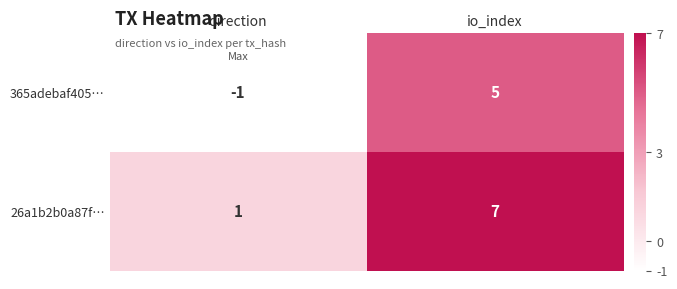

What is the highest value of the 365adebaf405… series?

5